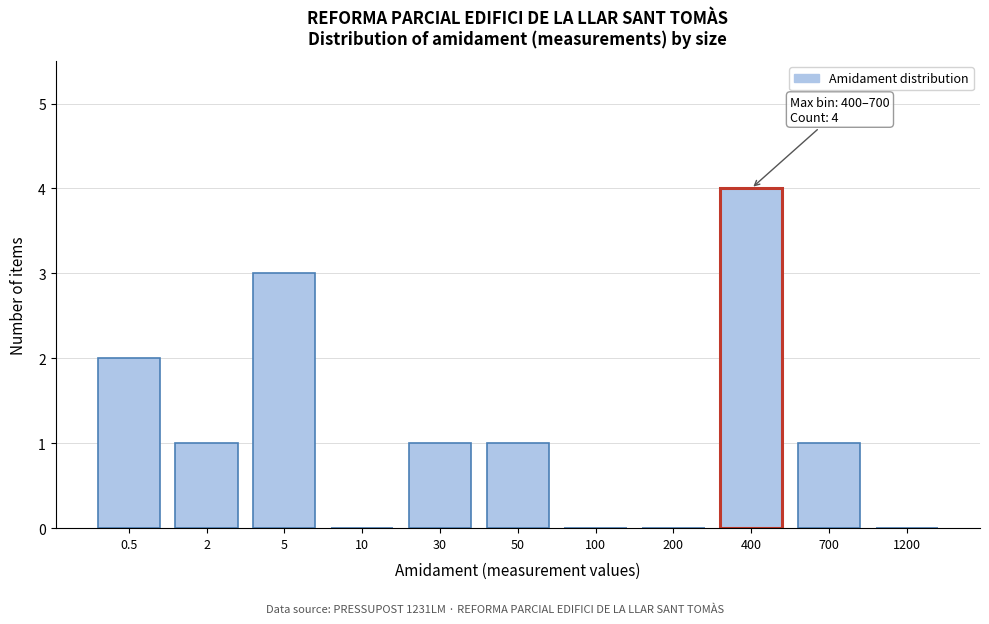

Reading left to right, list all the values displayed in this chart.

0.5=2	2=1	5=3	10=0	30=1	50=1	100=0	200=0	400=4	700=1	1200=0